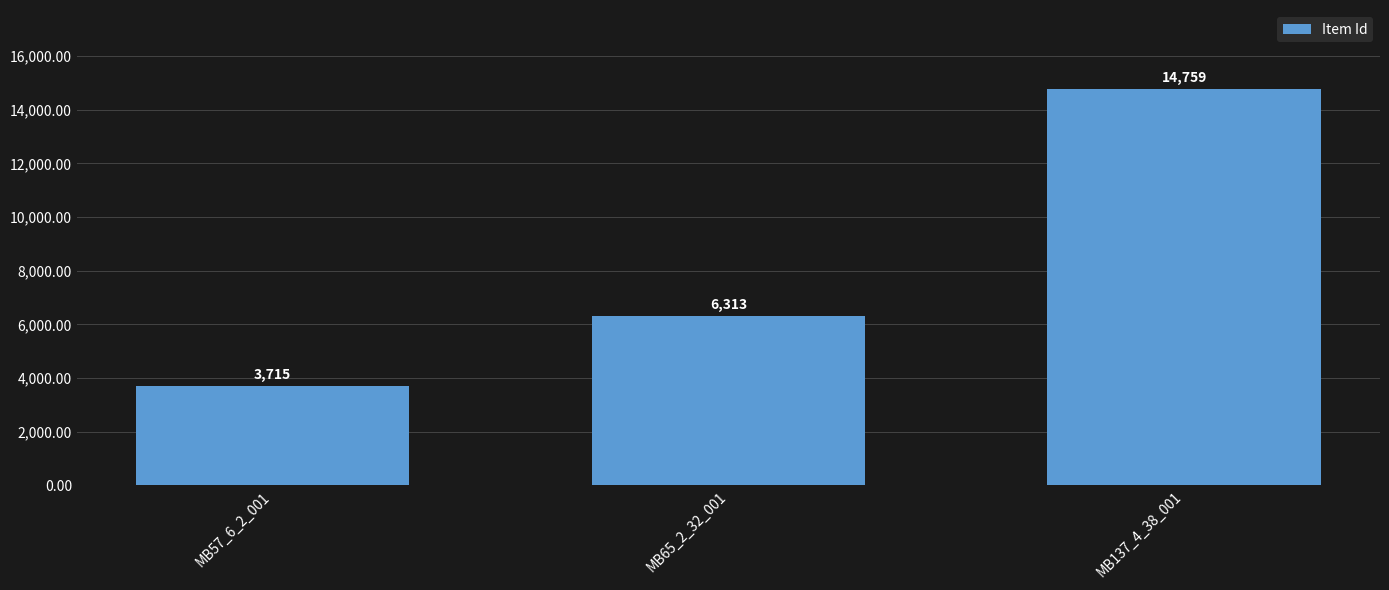

Rank the categories by value from lowest to highest.

MB57_6_2_001, MB65_2_32_001, MB137_4_38_001